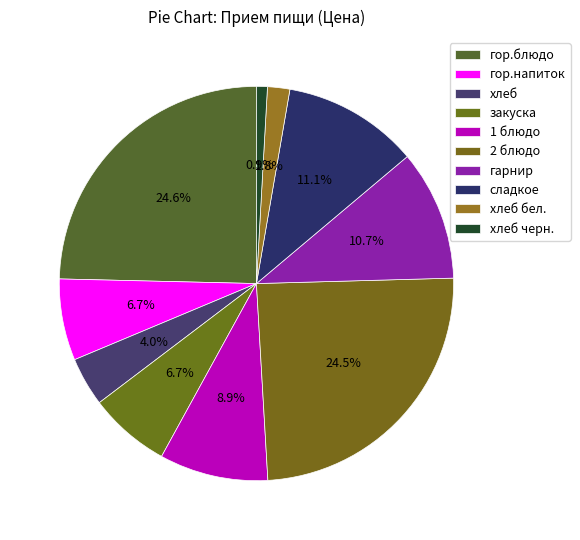

Is гарнир the majority of the pie?

No